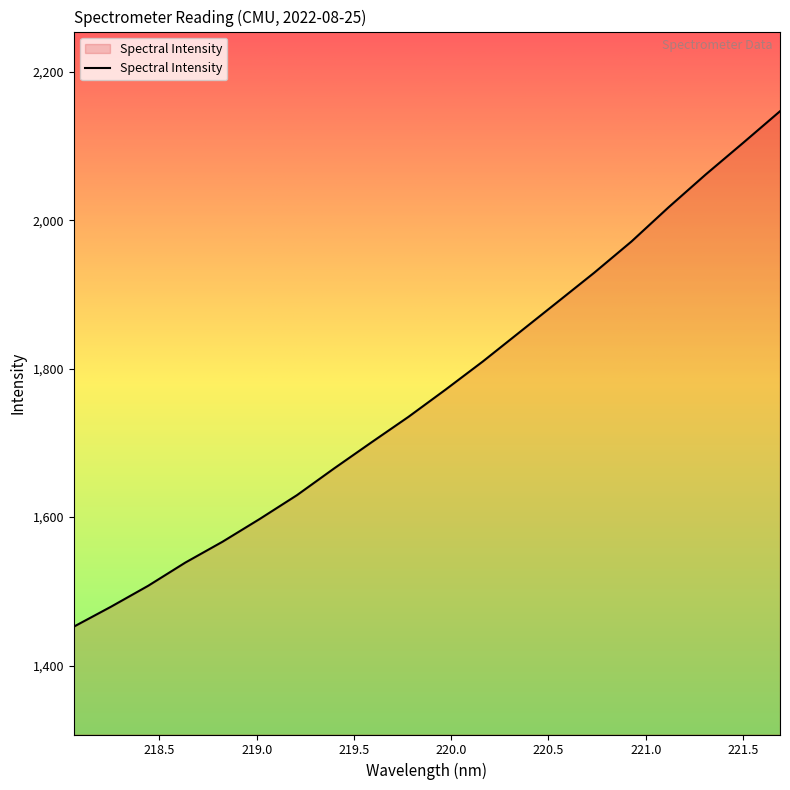

What is the minimum value shown in the chart?

1452.4